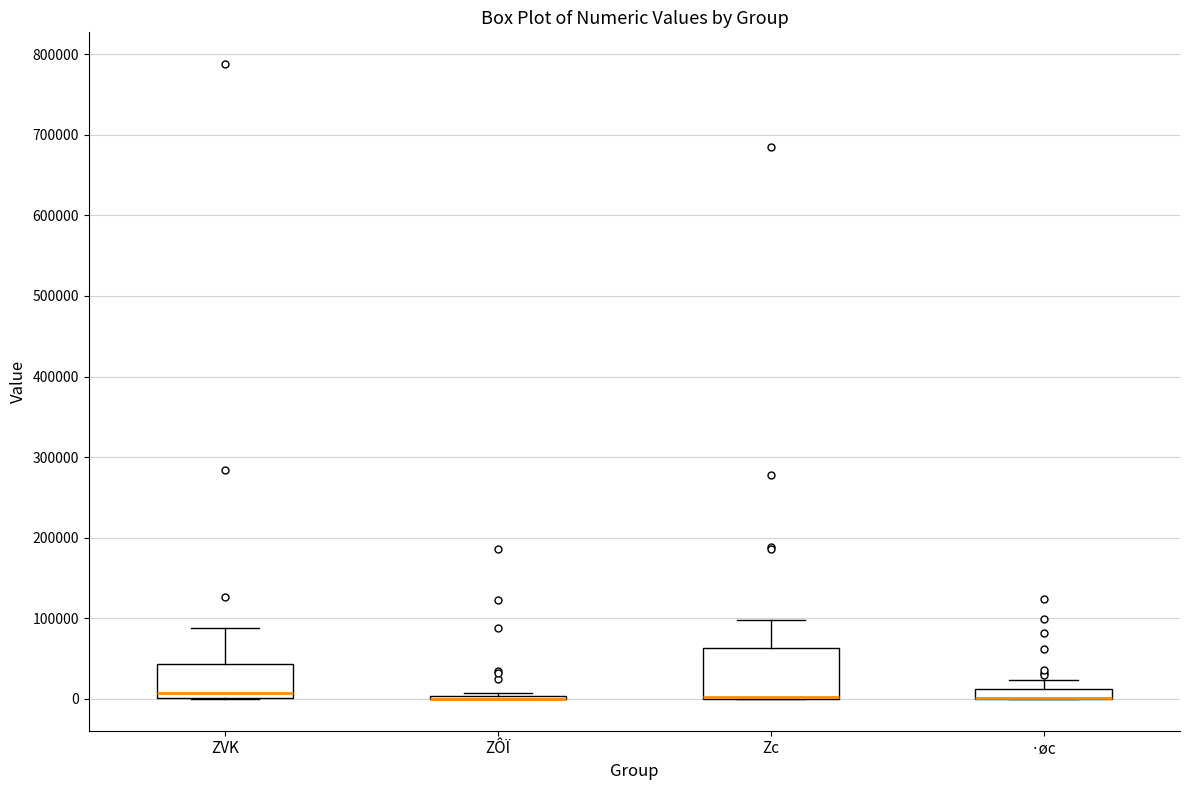

Where does the upper whisker of the box for ZVK end on the y-axis? The values are not printed on the chart, so give them approximately, as read against the axis.

90000